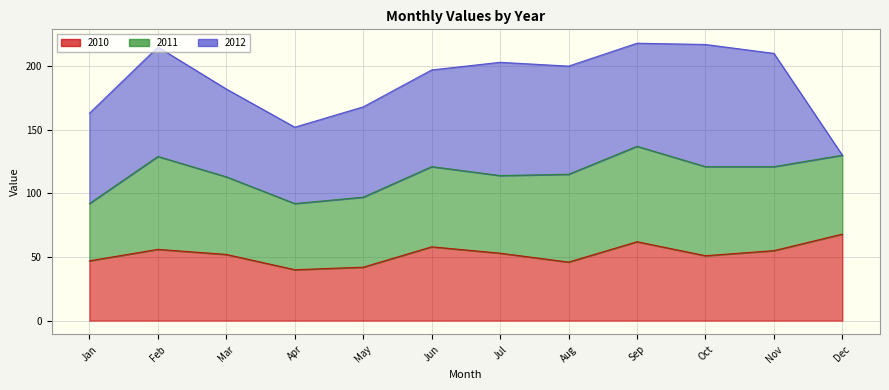

What are all the series names shown in the legend?

2010, 2011, 2012